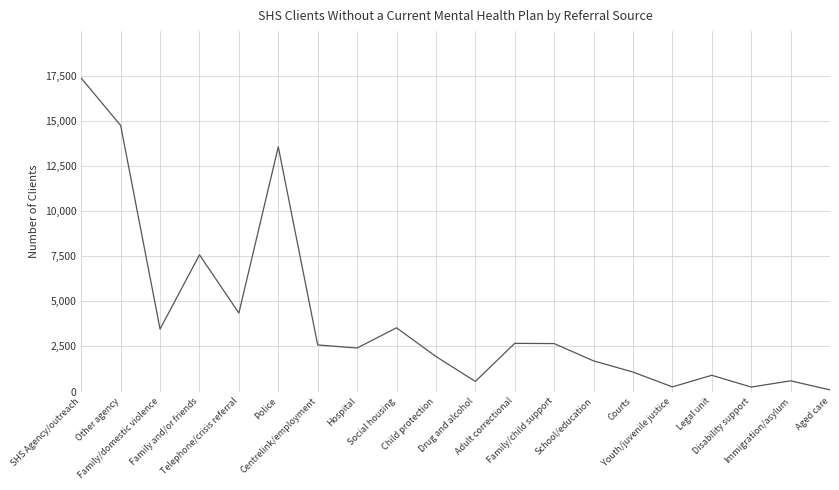

How many lines are shown in the chart?

1